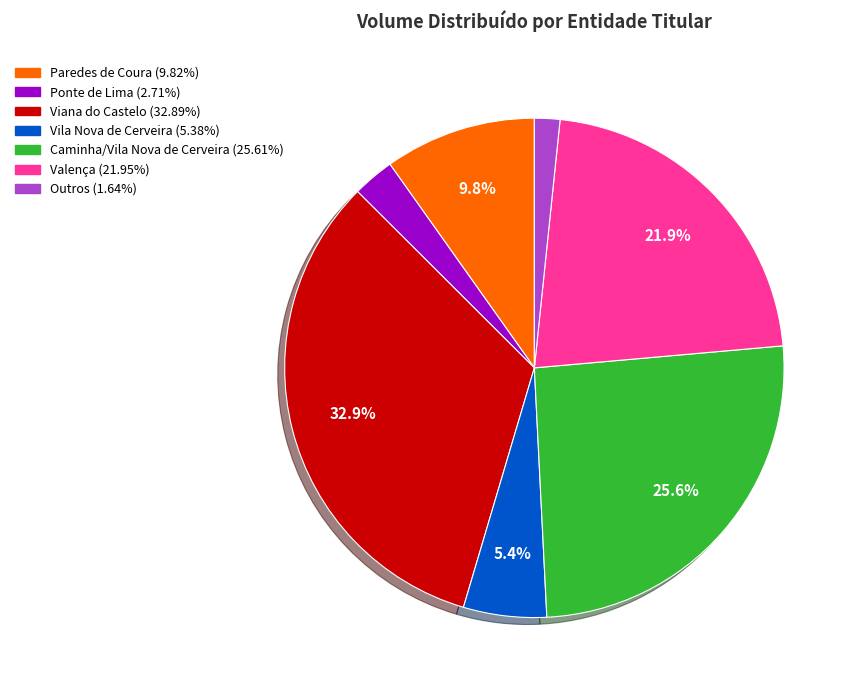

Is there any slice that represents more than half of the pie?

No